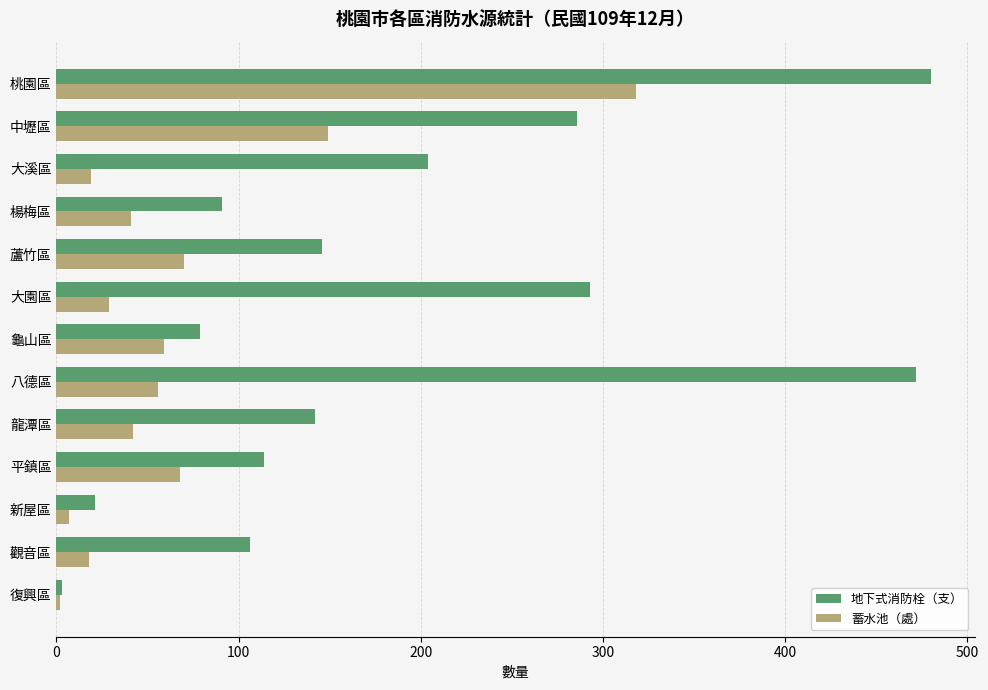

Is it true that 地下式消防栓（支） equals 204 at 蘆竹區?

False